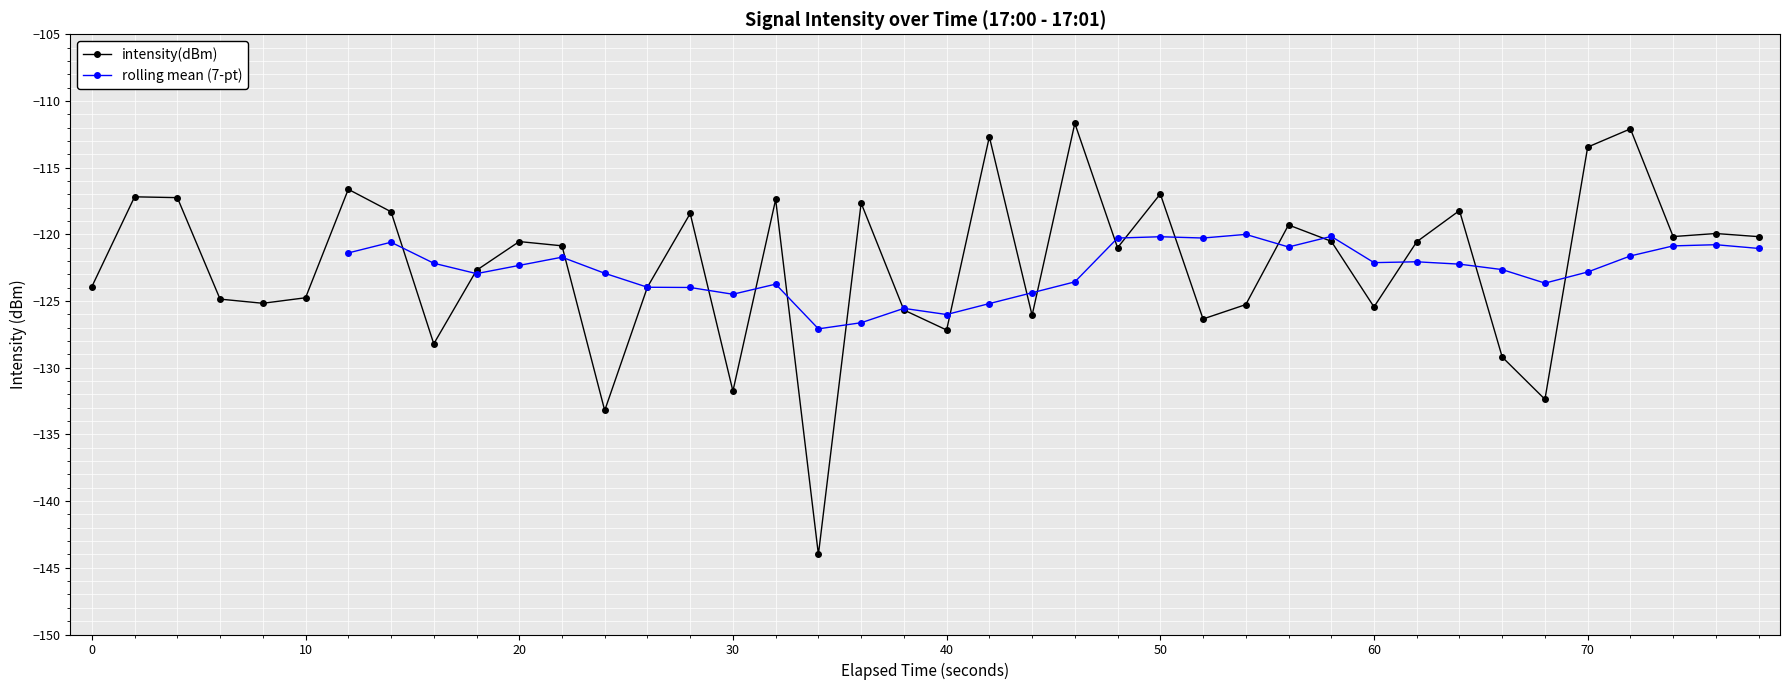

What is the sum of all values?

-4891.0